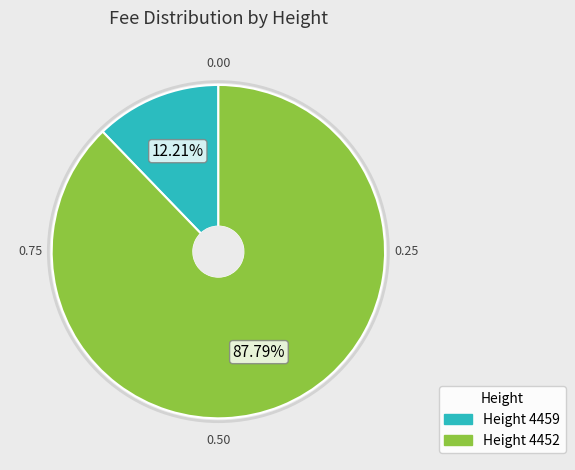

Is there a majority slice in this chart?

Yes